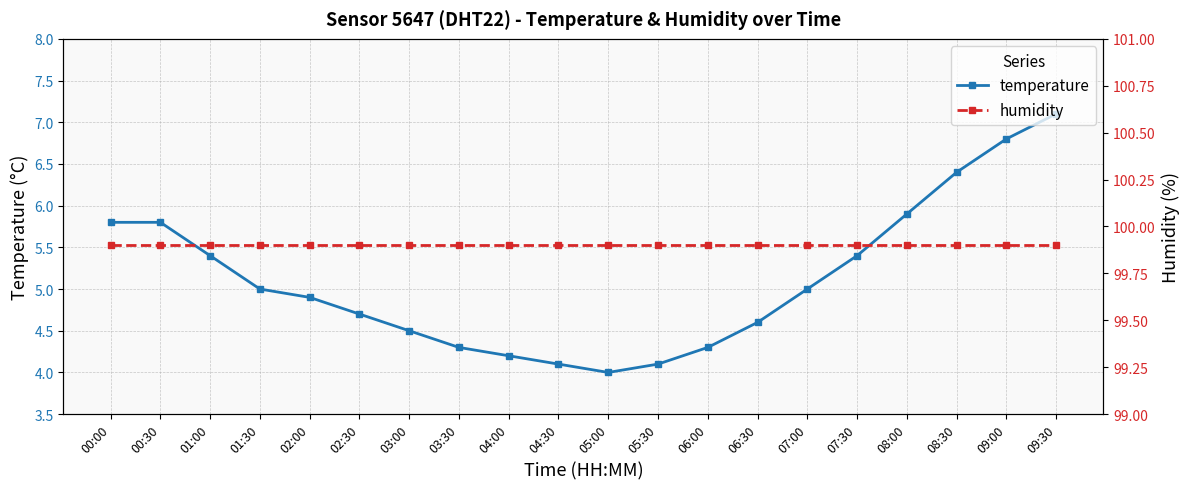

Which category has the highest value in the temperature series?

09:30